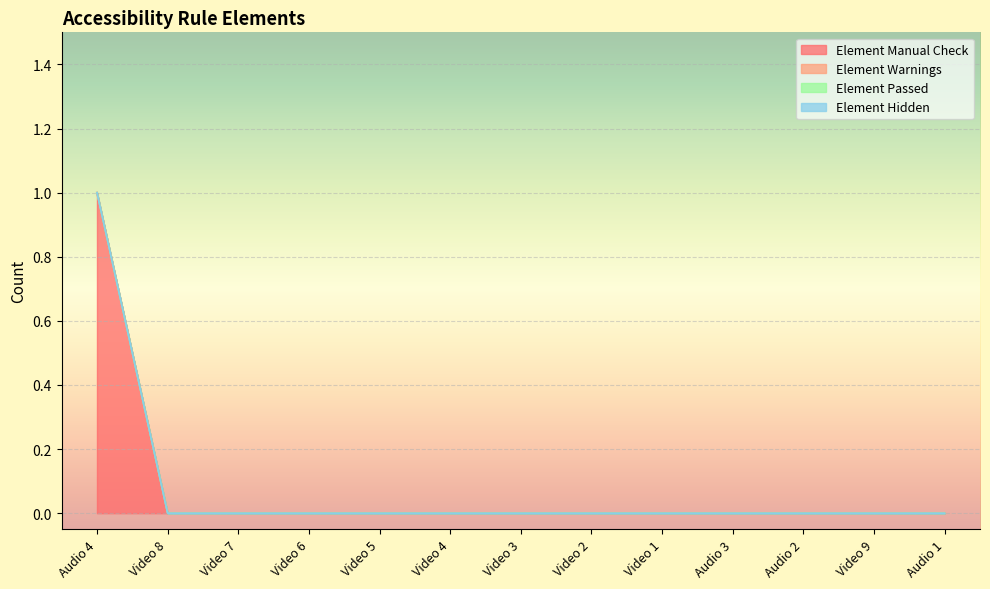

Rank the series by their maximum value, from highest to lowest.

Element Manual Check, Element Warnings, Element Passed, Element Hidden